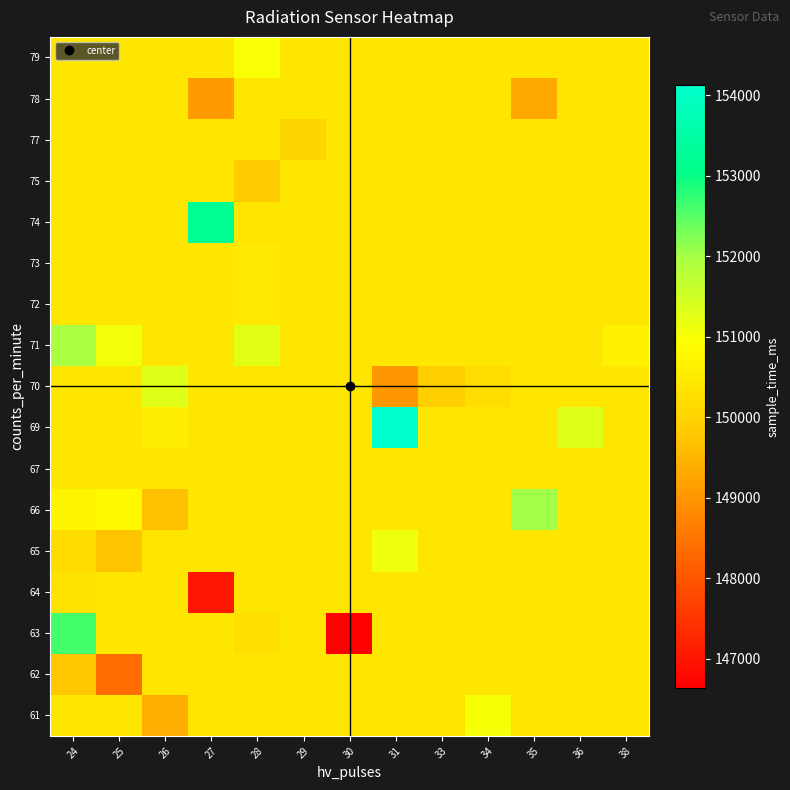

How many series are shown in this chart?

17